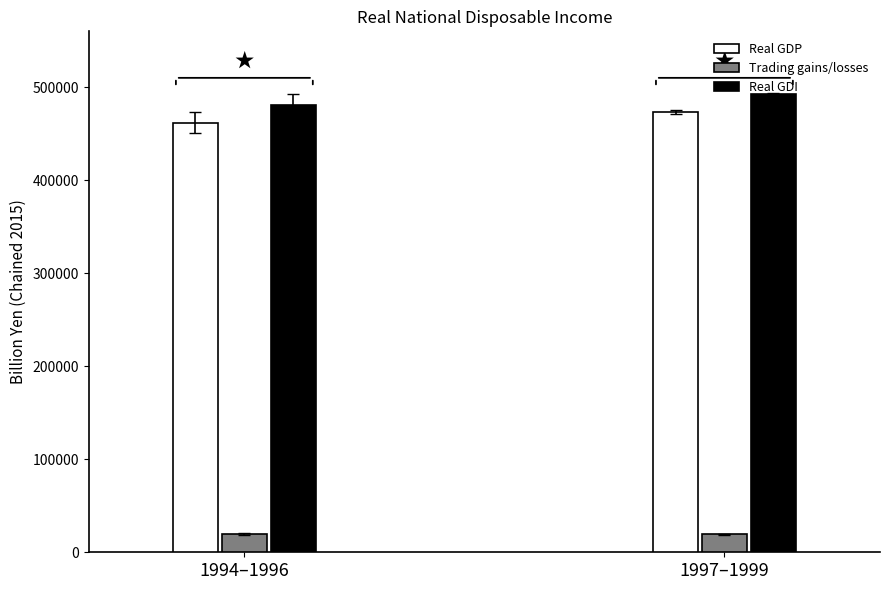

The Trading gains/losses series shows 18827.4 at 1997. True or false?

True